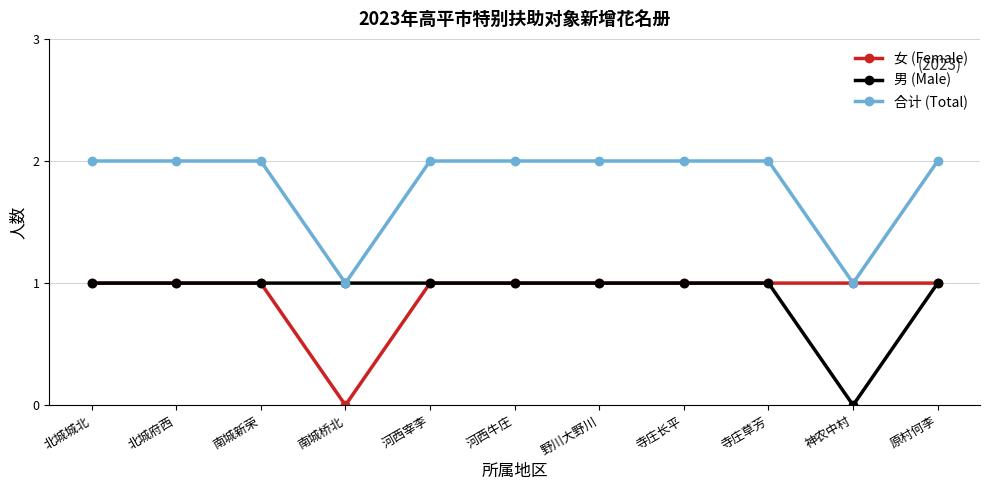

What position from the right is 河西牛庄?

6